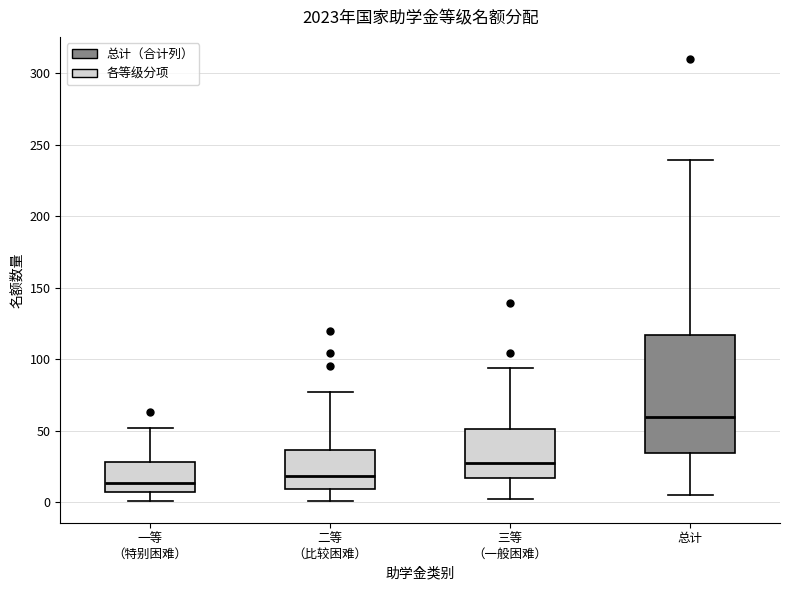

Where is the lower edge of the box for 一等 （特别困难） on the y-axis? The values are not printed on the chart, so give them approximately, as read against the axis.

5